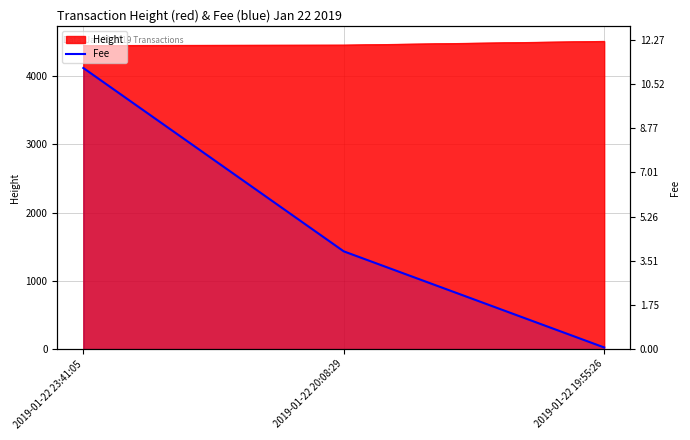

Where is the data nearest to the value 5?

2019-01-22 20:08:29